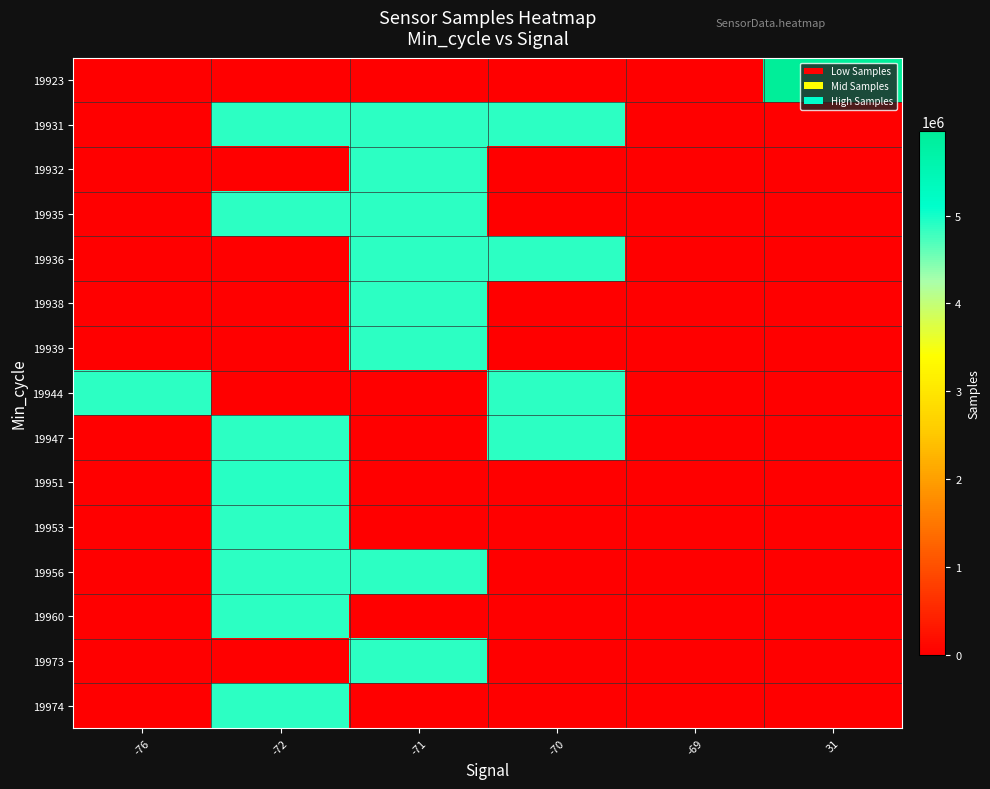

At which category does the chart reach its peak across all series?

31